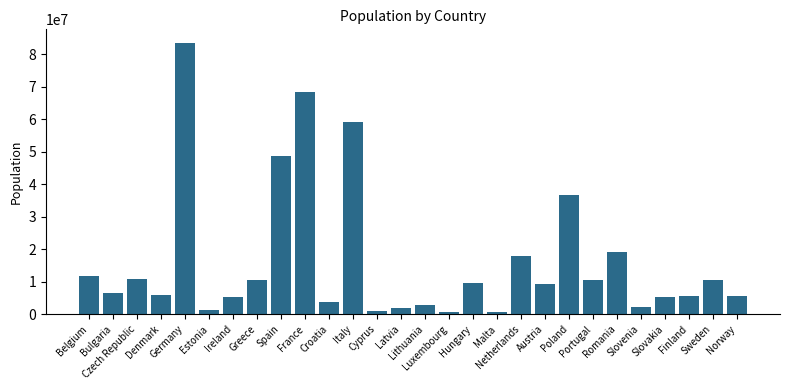

What is the difference between the maximum and minimum values?

82881557